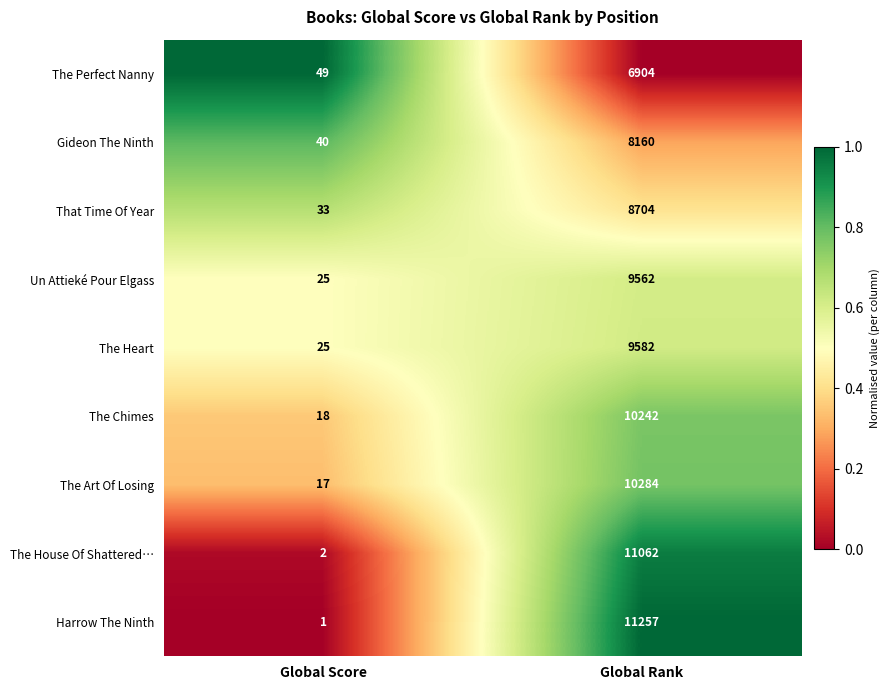

How many distinct data groups are displayed?

9